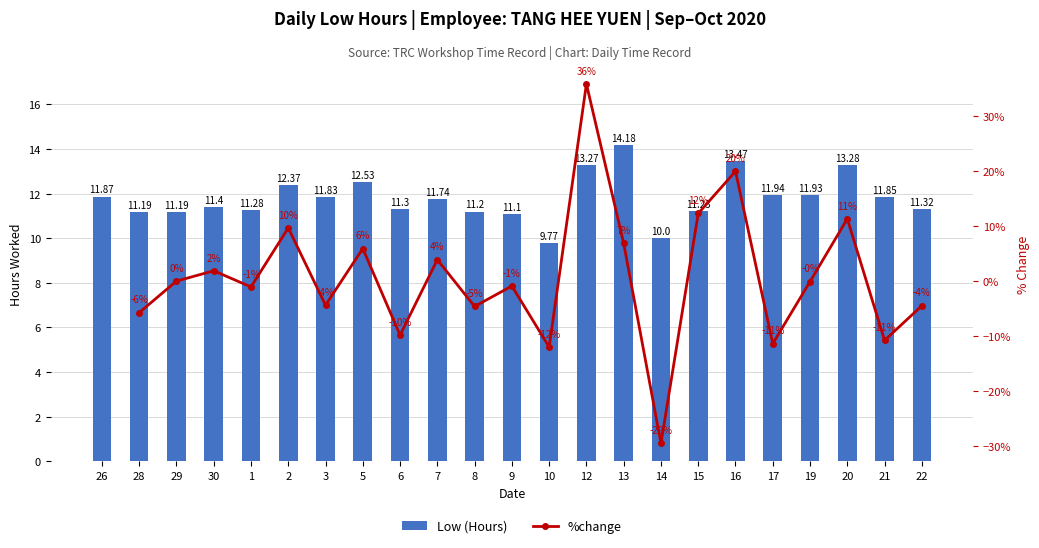

Reading left to right, extract all data points from this chart.

26=11.9	28=11.2	29=11.2	30=11.4	1=11.3	2=12.4	3=11.8	5=12.5	6=11.3	7=11.7	8=11.2	9=11.1	10=9.8	12=13.3	13=14.2	14=10.0	15=11.2	16=13.5	17=11.9	19=11.9	20=13.3	21=11.8	22=11.3